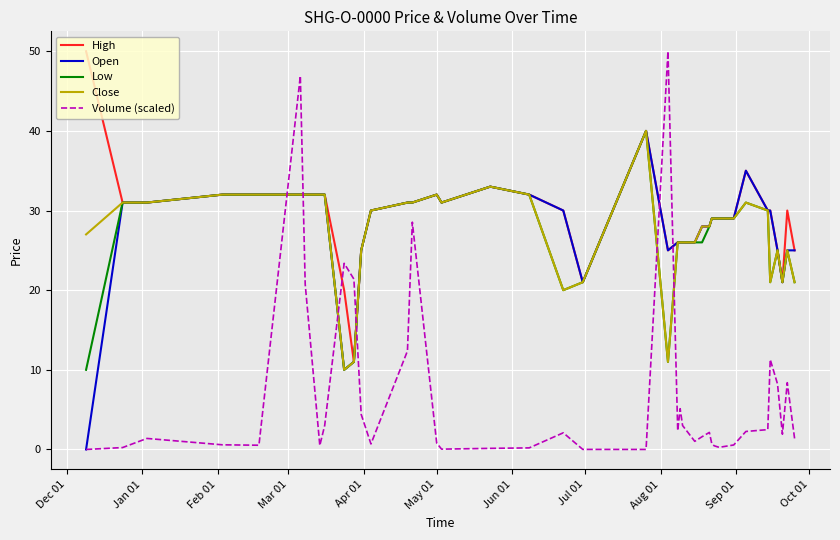

Which series has the largest range (max minus min)?

Volume (scaled)